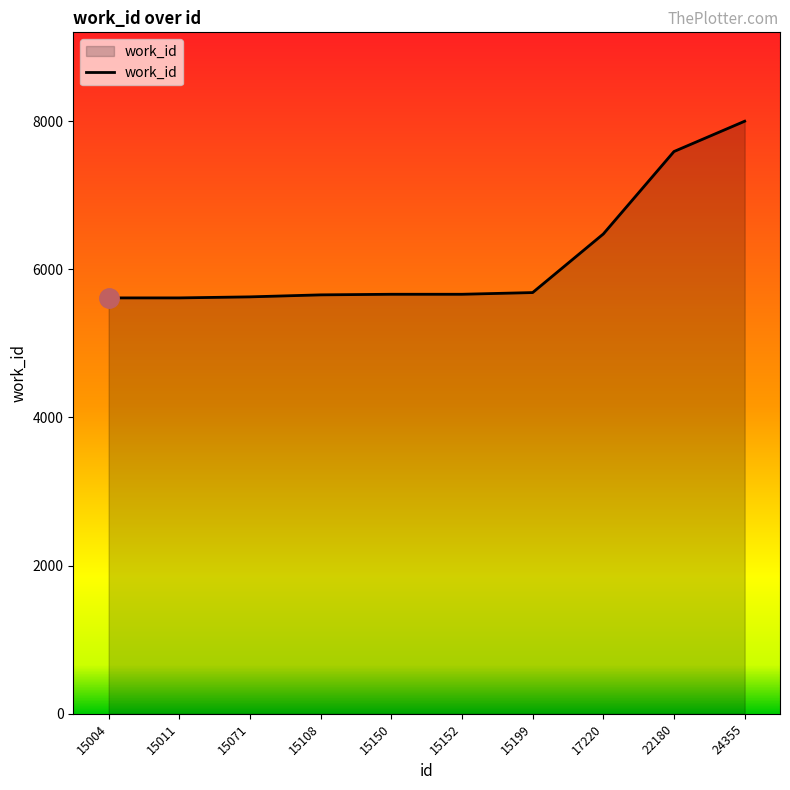

What is the smallest value displayed?

5614